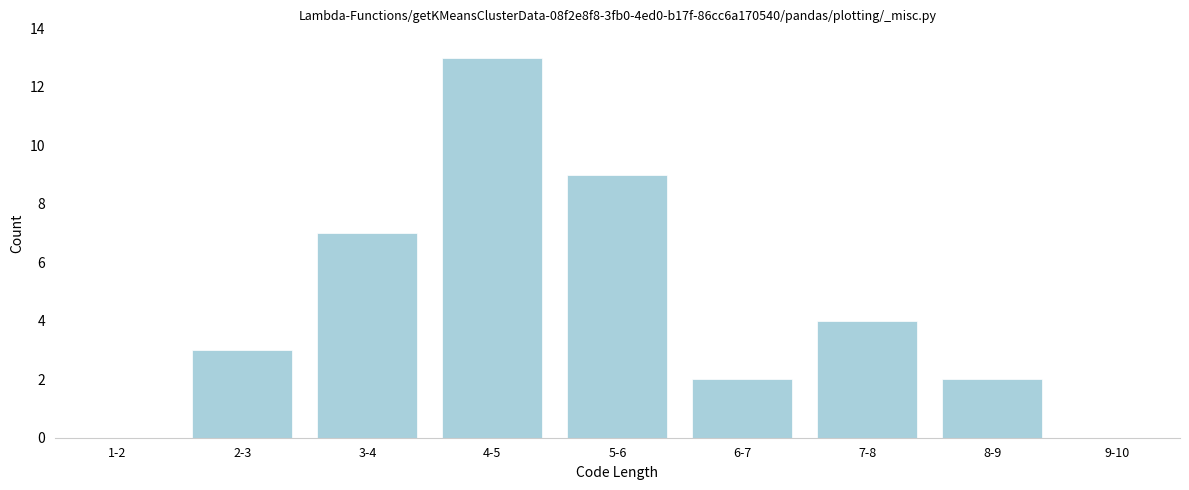

Reading right to left, what are all the values shown in this chart?

9-10=0	8-9=2	7-8=4	6-7=2	5-6=9	4-5=13	3-4=7	2-3=3	1-2=0